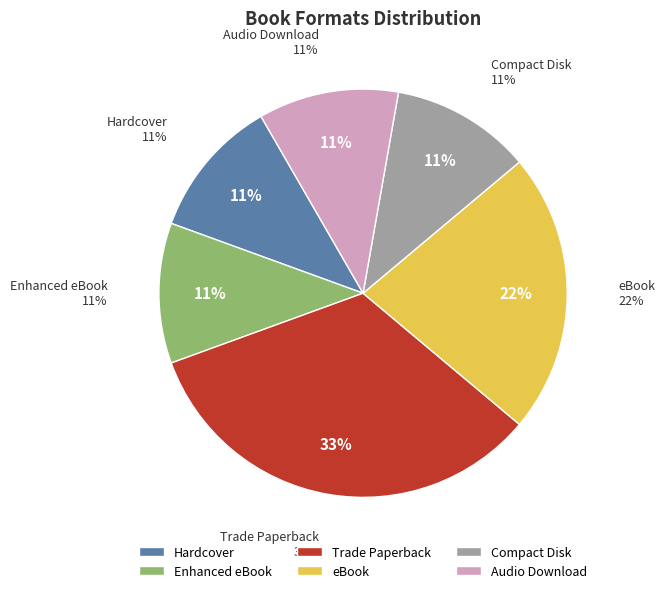

What is the change in value from Enhanced eBook to Trade Paperback?

+2